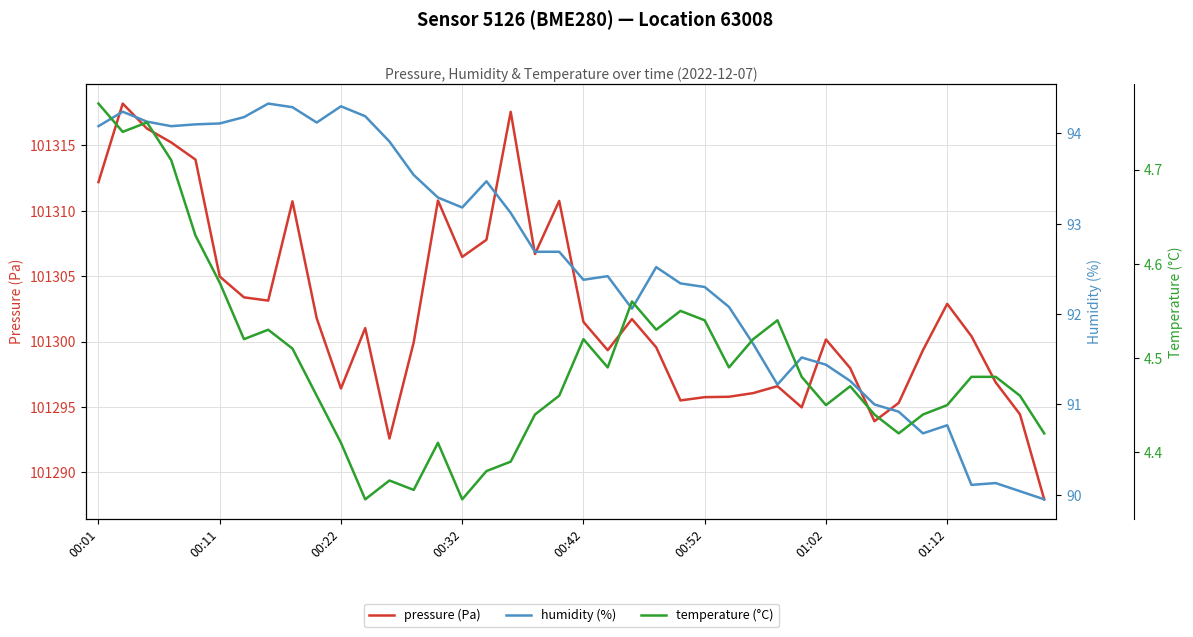

What is the difference between the highest and lowest values at 23?

101295.0